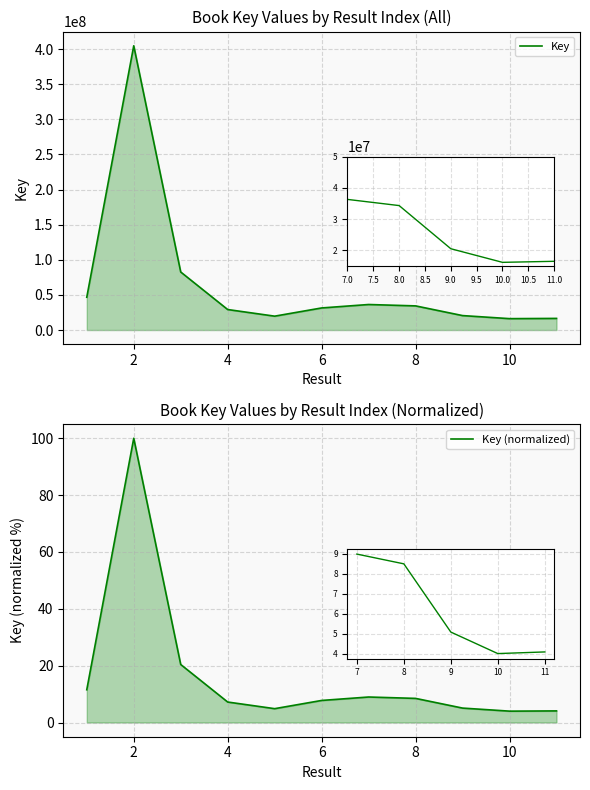

Which series has the widest spread of values?

Key